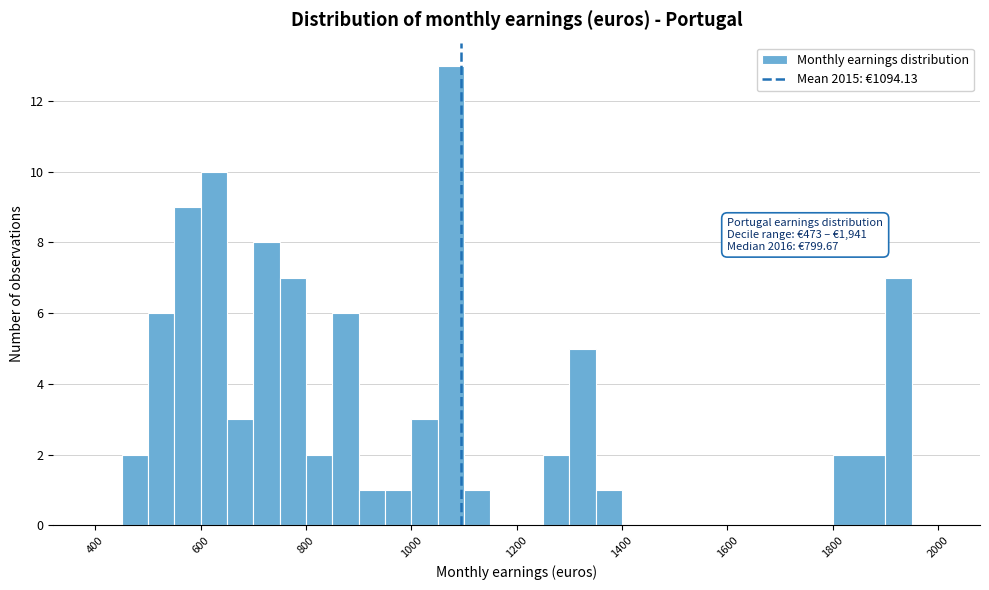

Around what value on the x-axis is the tallest bar? Give the approximate position of its centre, as read against the axis.

1080